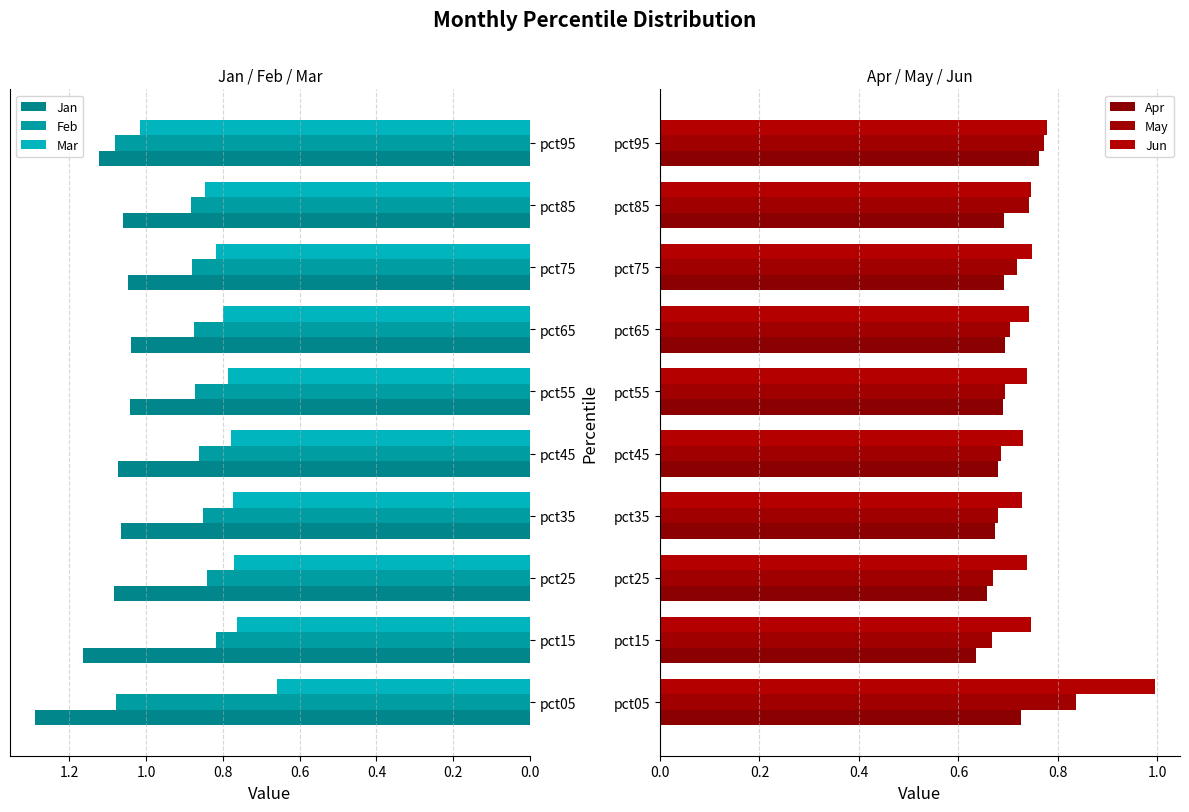

What is the average value of the Apr series?

0.7